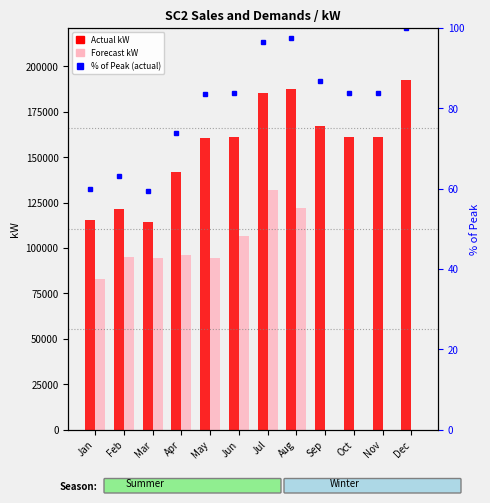

Does the chart contain any negative values?

No